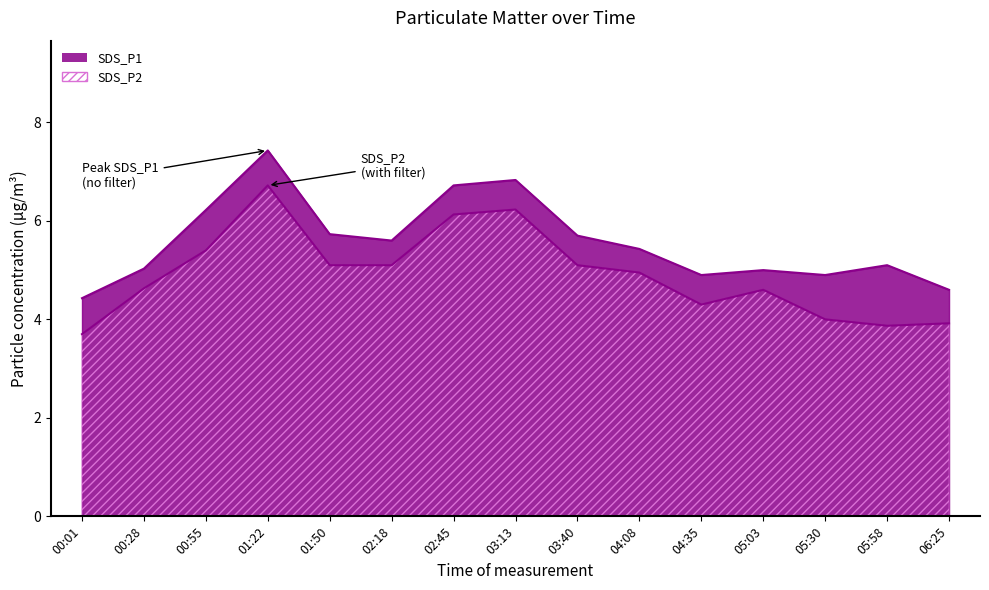

What are all the series names shown in the legend?

SDS_P1, SDS_P2